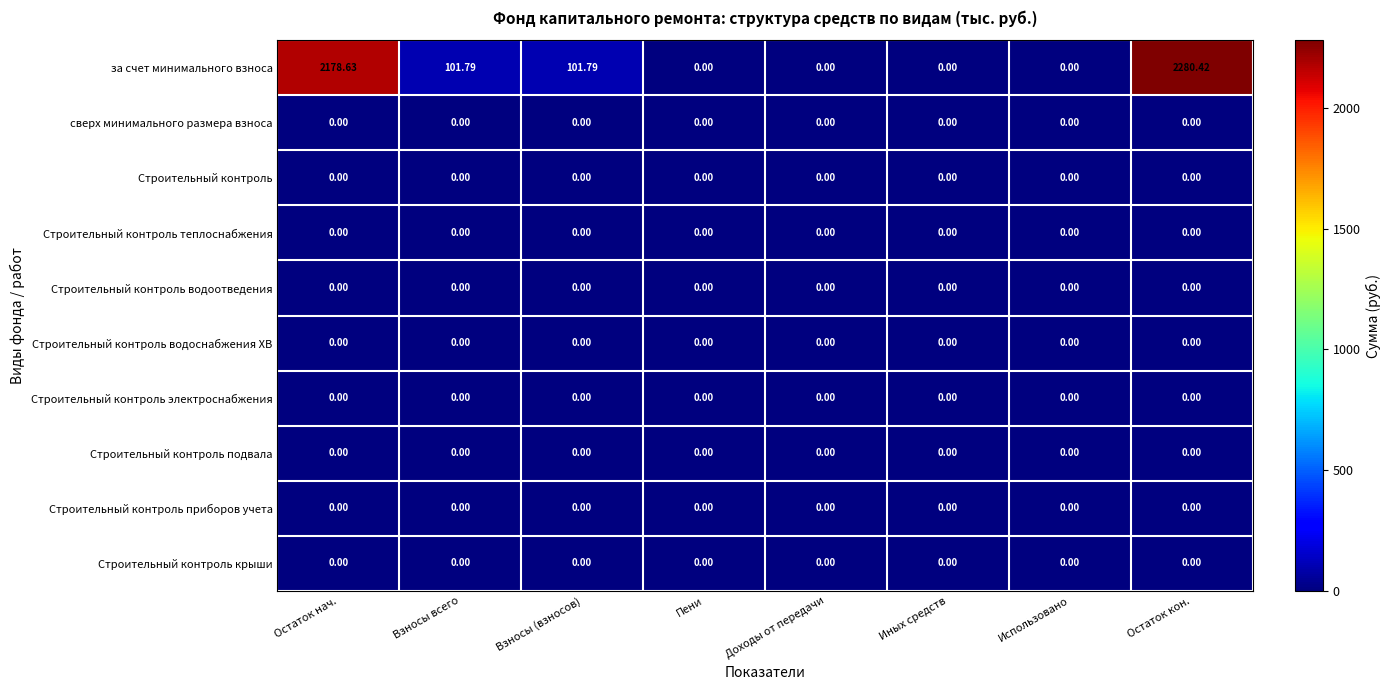

Between Взносы (взносов) and Иных средств, which series saw the biggest shift?

за счет минимального взноса